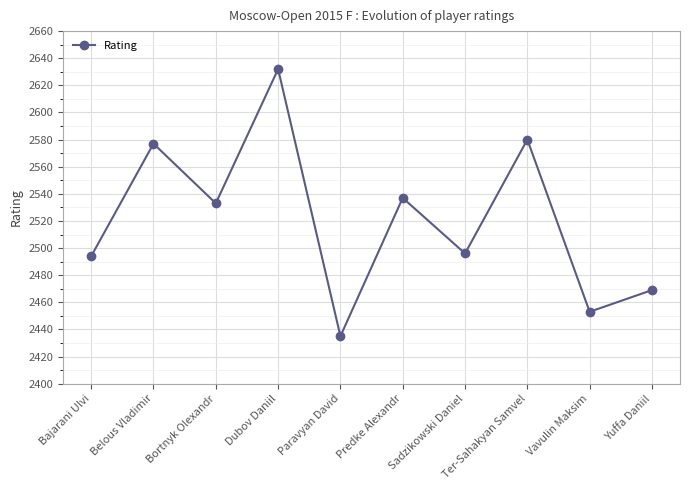

How many distinct data groups are displayed?

1